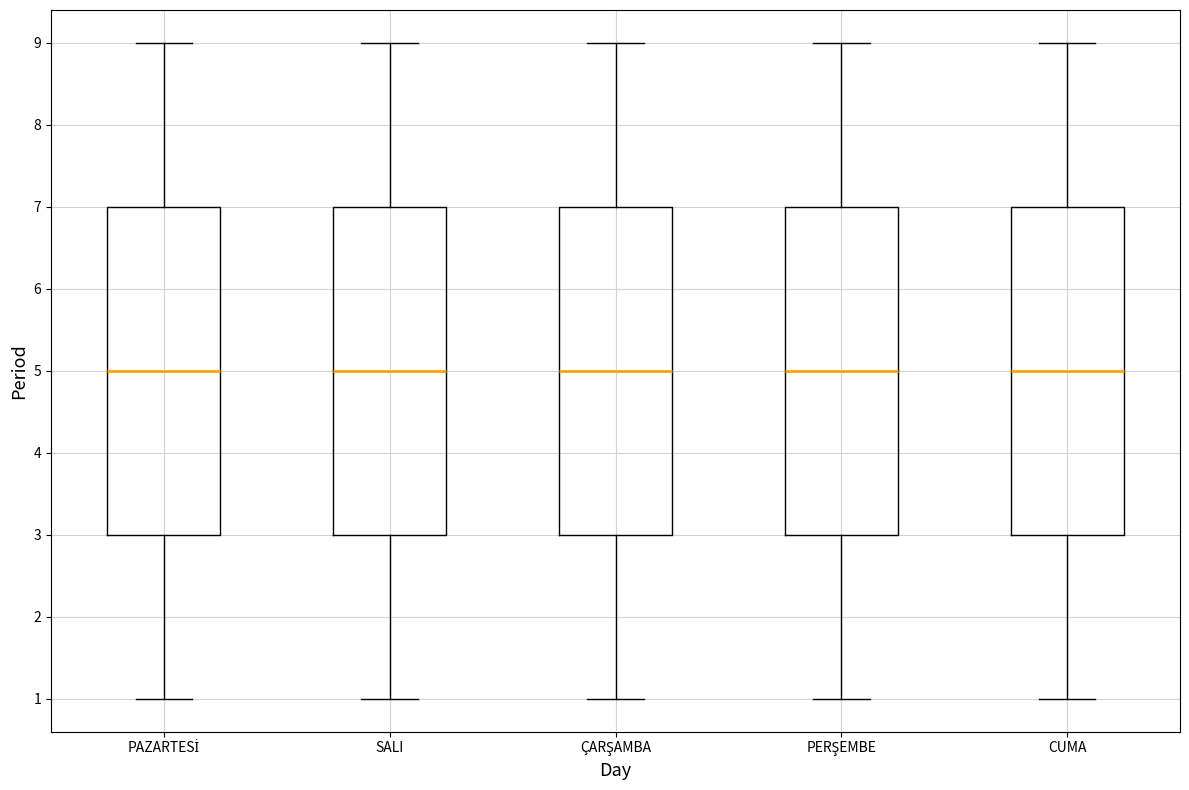

Where is the upper edge of the box for CUMA on the y-axis? The values are not printed on the chart, so give them approximately, as read against the axis.

7